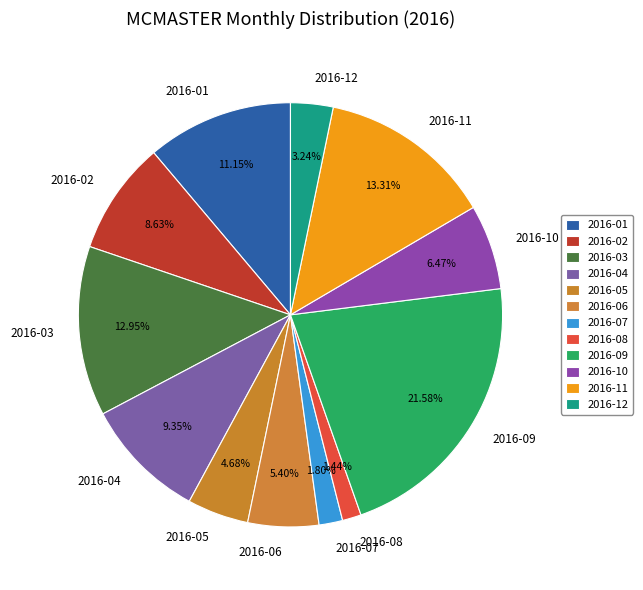

What is the total percentage of 2016-11 and 2016-09?

34.9%